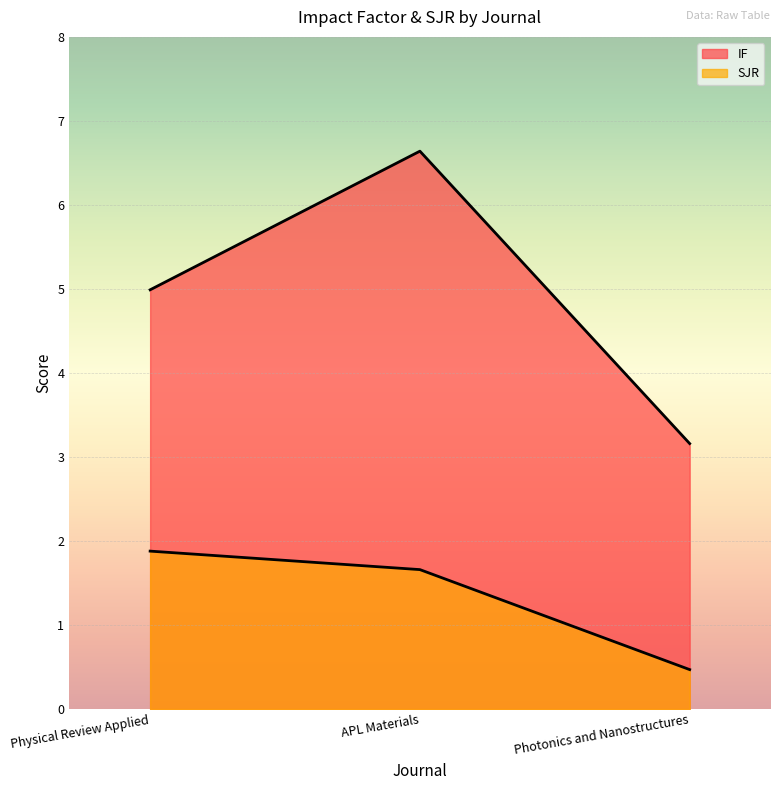

What is the average value of the IF series?

4.9